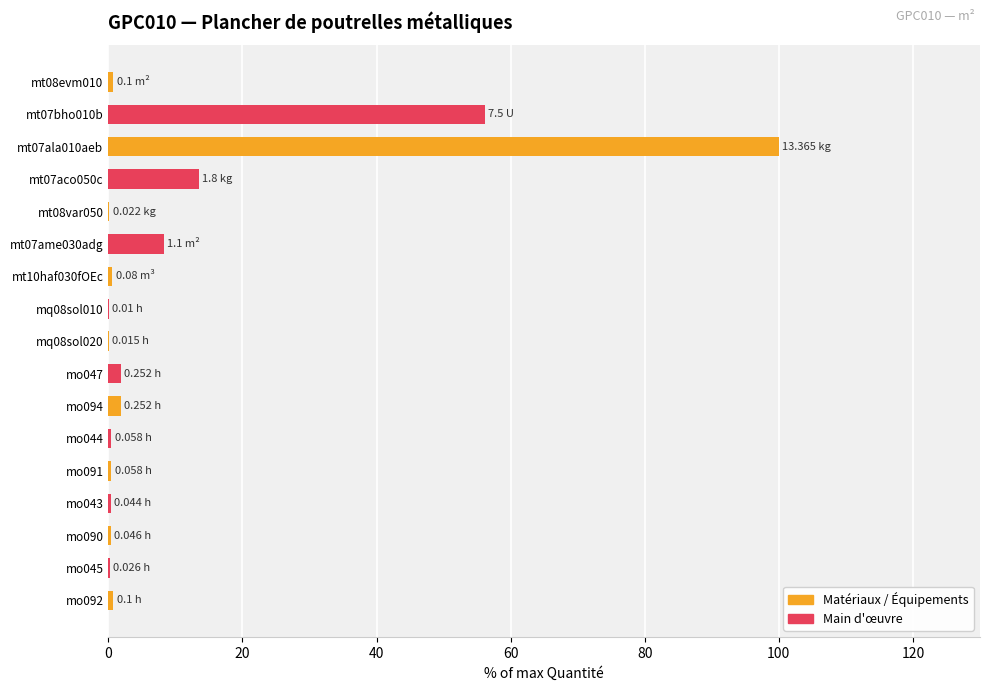

What is the sum of all values?

185.8